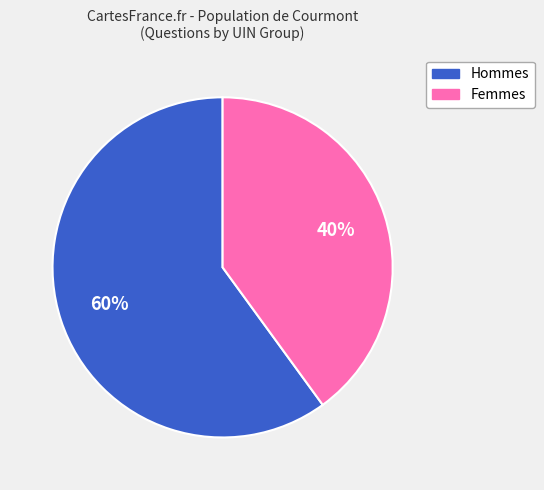

Does any single category account for the majority?

Yes